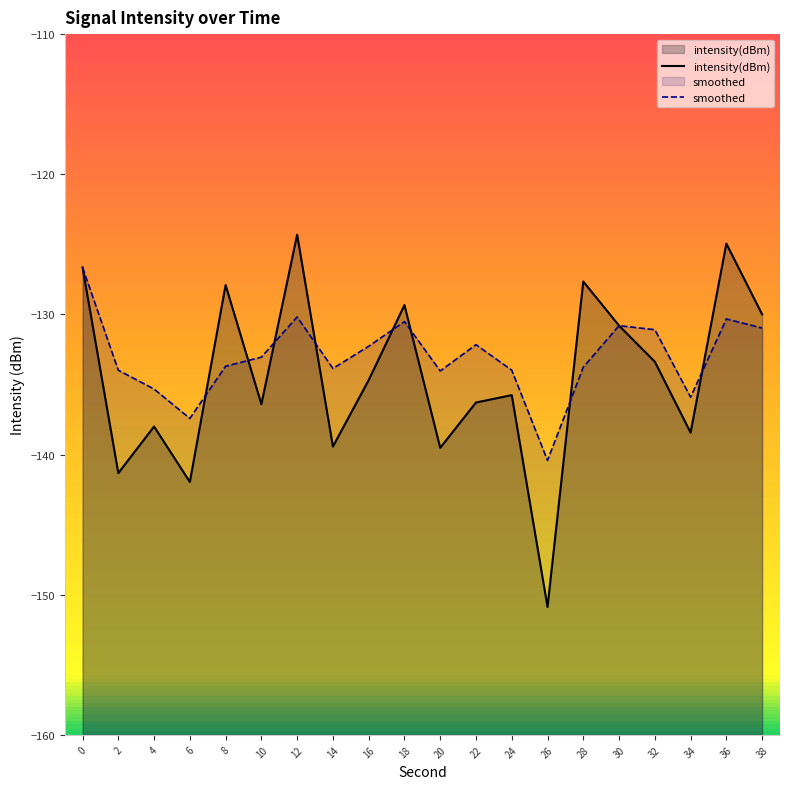

Reading left to right, list all the values displayed in this chart.

intensity(dBm): -126.6	-141.3	-138.0	-142.0	-127.9	-136.4	-124.3	-139.4	-134.7	-129.3	-139.5	-136.3	-135.8	-150.9	-127.7	-130.8	-133.4	-138.4	-124.9	-130.0
smoothed: -126.6	-134.0	-135.3	-137.4	-133.7	-133.1	-130.2	-133.9	-132.3	-130.5	-134.0	-132.2	-134.0	-140.4	-133.8	-130.8	-131.1	-135.9	-130.3	-131.0